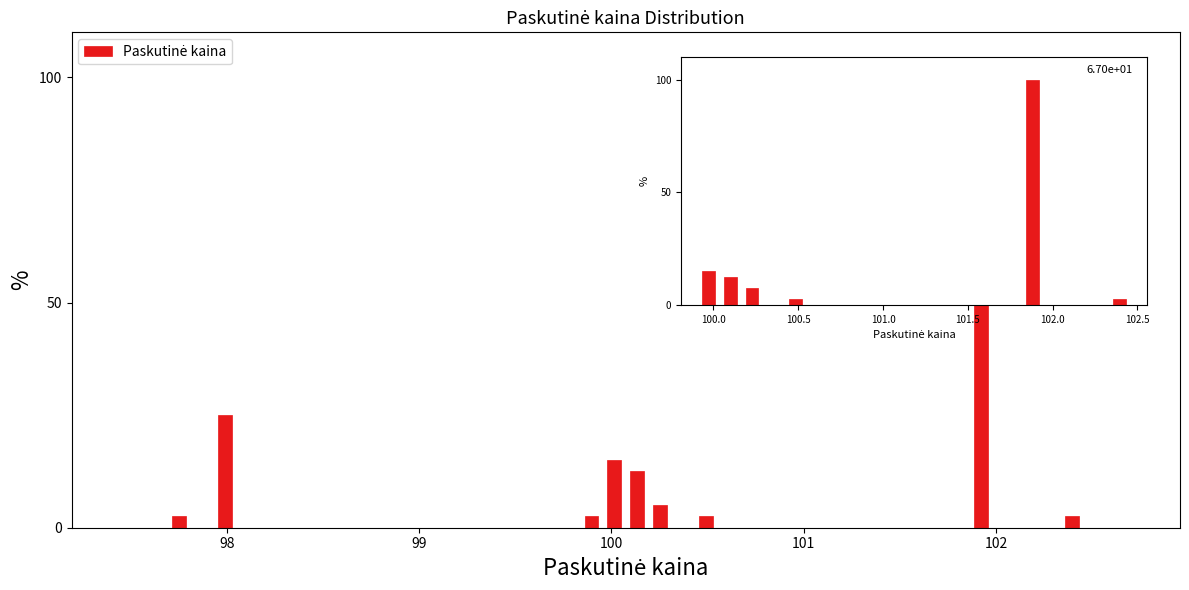

Read against the x-axis, roughly where is the centre of the tallest bar?

101.9